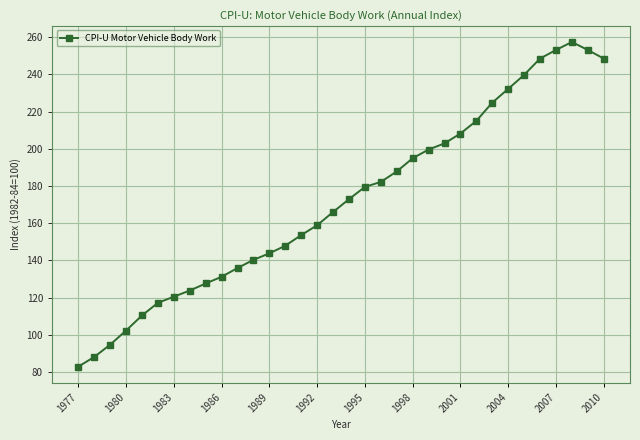

What is the value of the 27th point from the left?

224.8